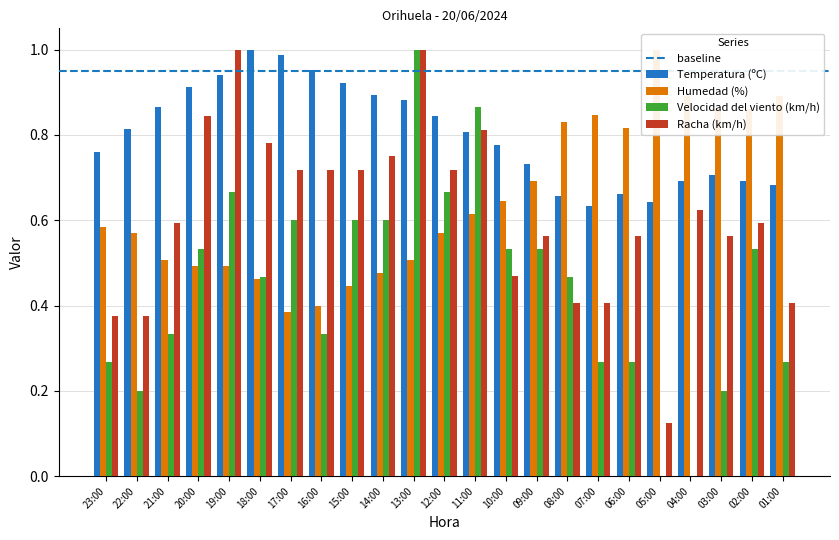

How many distinct data groups are displayed?

4